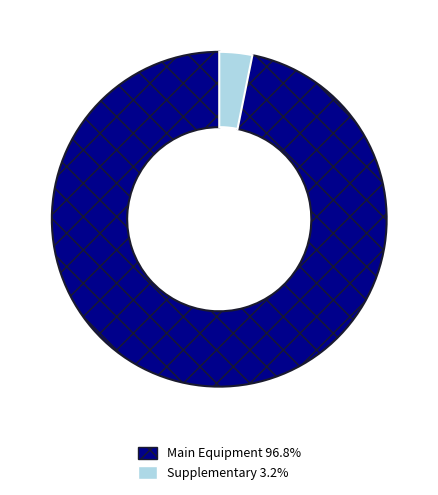

How many slices are in this pie chart?

2